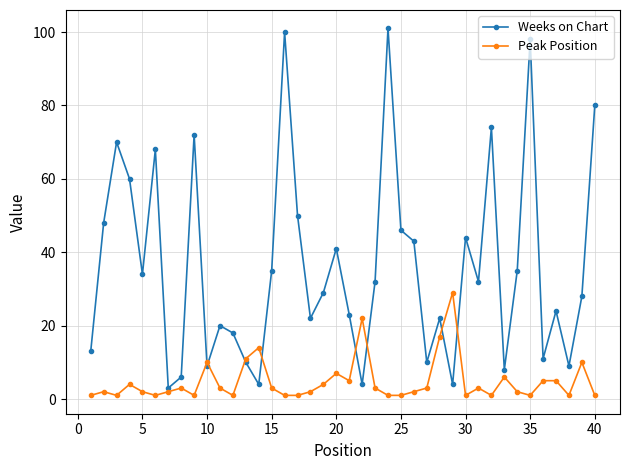

How many lines are shown in the chart?

2